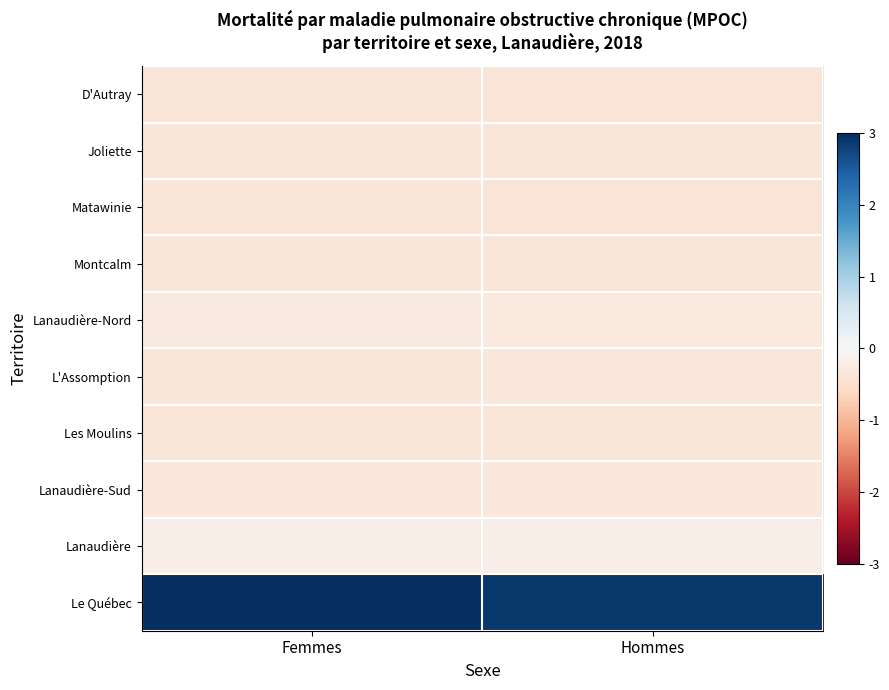

Reading left to right, list all the values displayed in this chart.

D'Autray: Femmes=-0.4	Hommes=-0.4
Joliette: Femmes=-0.4	Hommes=-0.4
Matawinie: Femmes=-0.4	Hommes=-0.4
Montcalm: Femmes=-0.4	Hommes=-0.4
Lanaudière-Nord: Femmes=-0.3	Hommes=-0.3
L'Assomption: Femmes=-0.4	Hommes=-0.3
Les Moulins: Femmes=-0.4	Hommes=-0.4
Lanaudière-Sud: Femmes=-0.3	Hommes=-0.3
Lanaudière: Femmes=-0.2	Hommes=-0.2
Le Québec: Femmes=3.1	Hommes=2.9